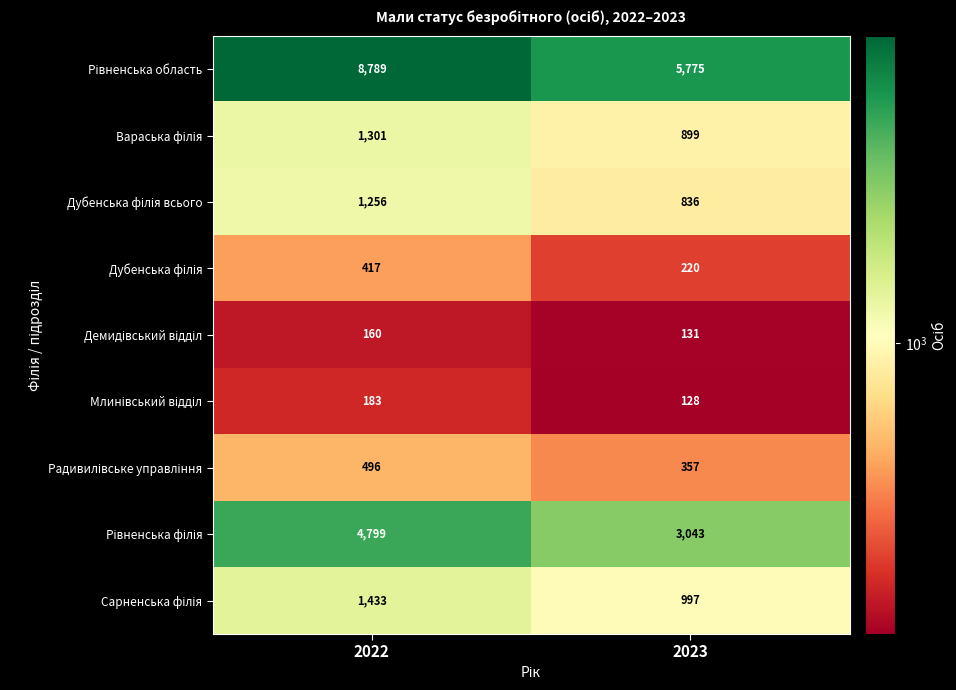

What is the spread (max minus min) of values at 2022?

8629